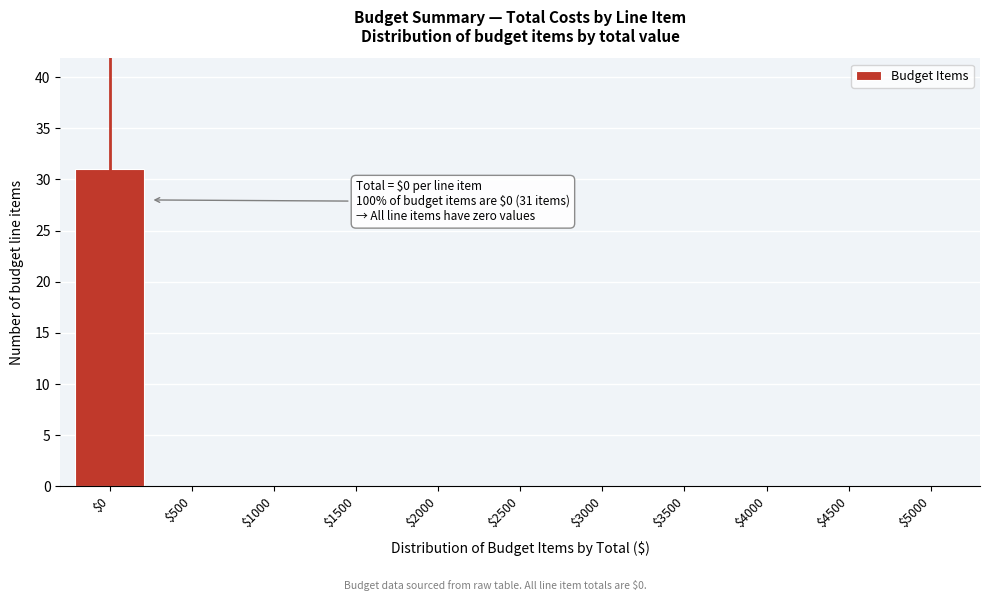

Is it true that the value at $5000 is -15?

False